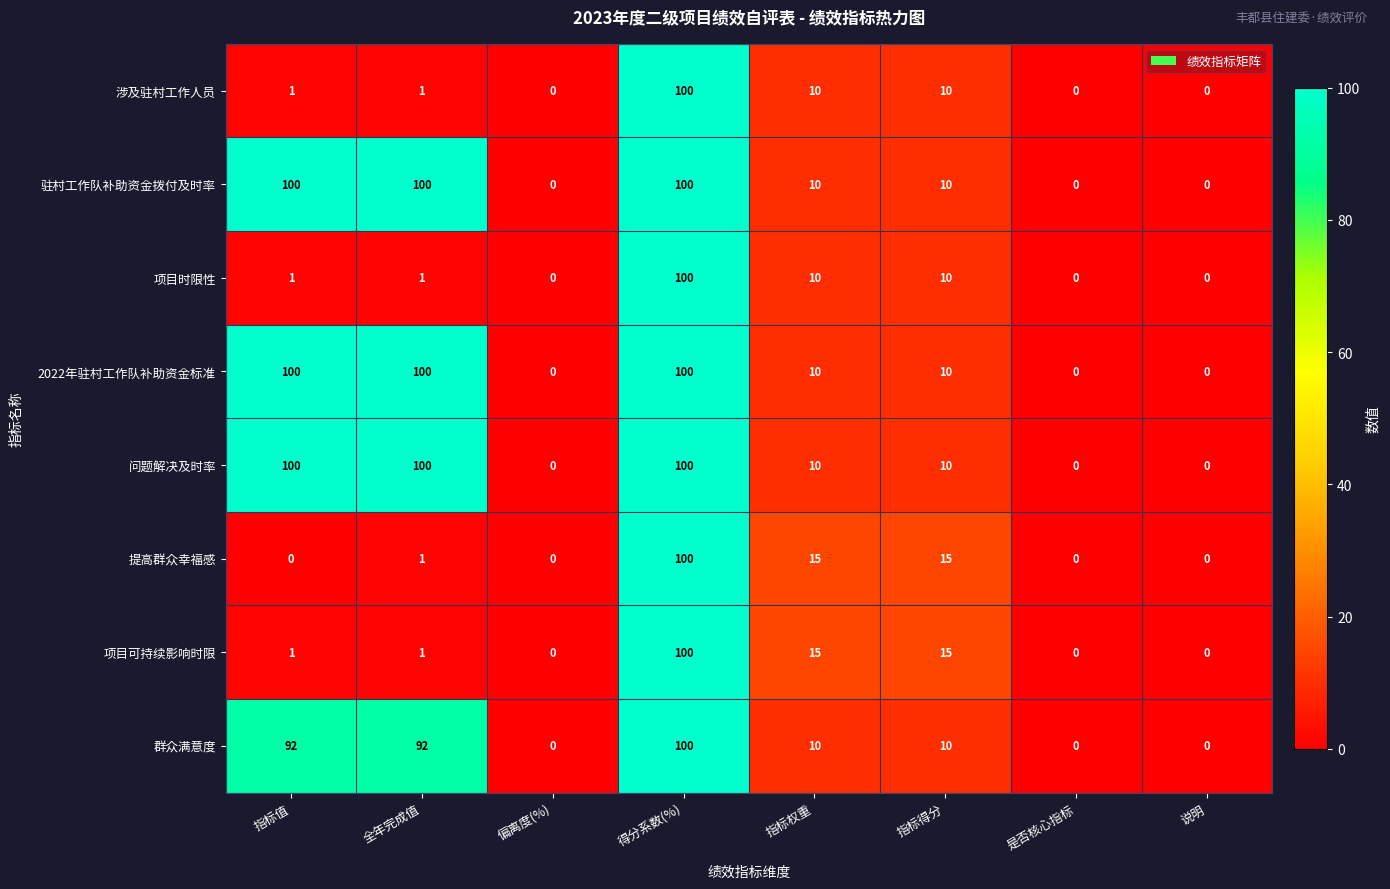

At which category is the sum across all series the highest?

得分系数(%)